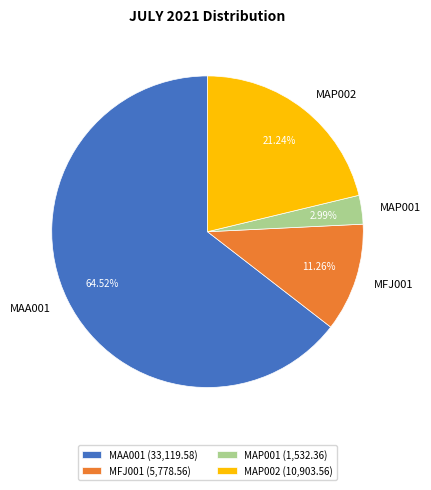

Count the number of slices in the pie.

4